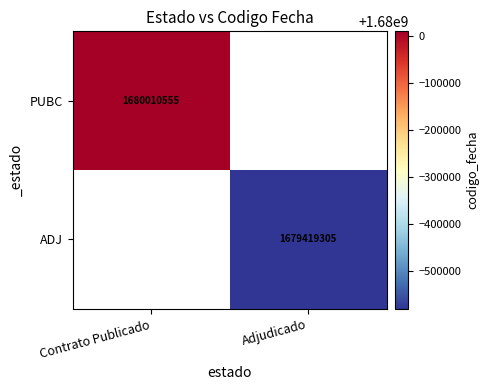

True or false: ADJ has a value of 1679419305 at Adjudicado.

True